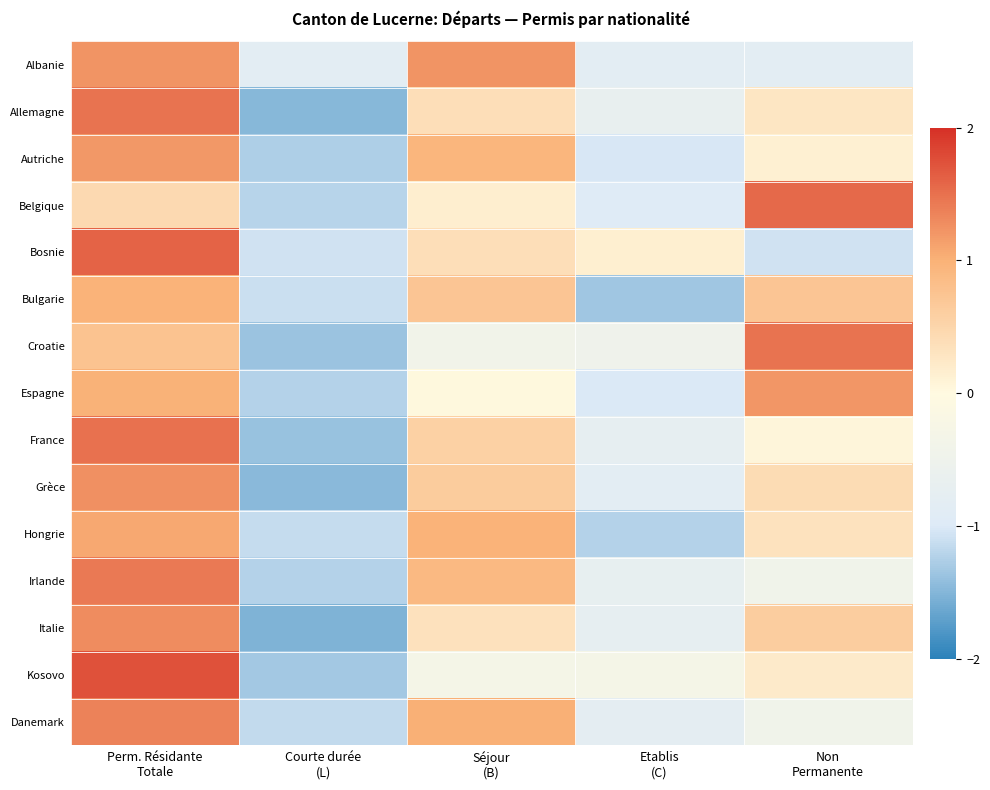

Count the number of categories in the chart.

5